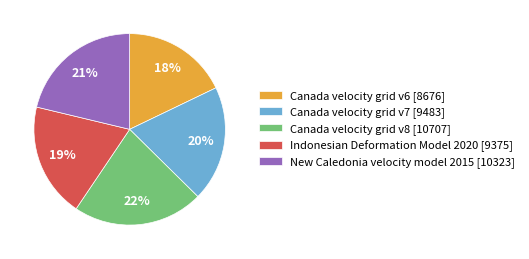

Which category has the smallest portion of the pie?

Canada velocity grid v6